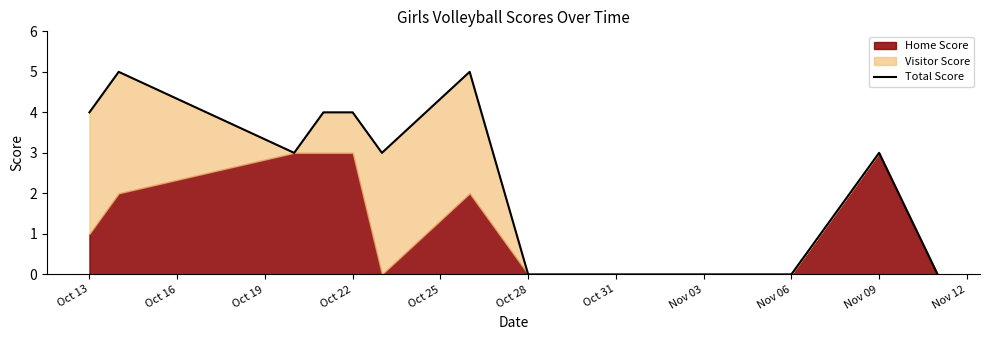

How many values are between 0 and 4?

14